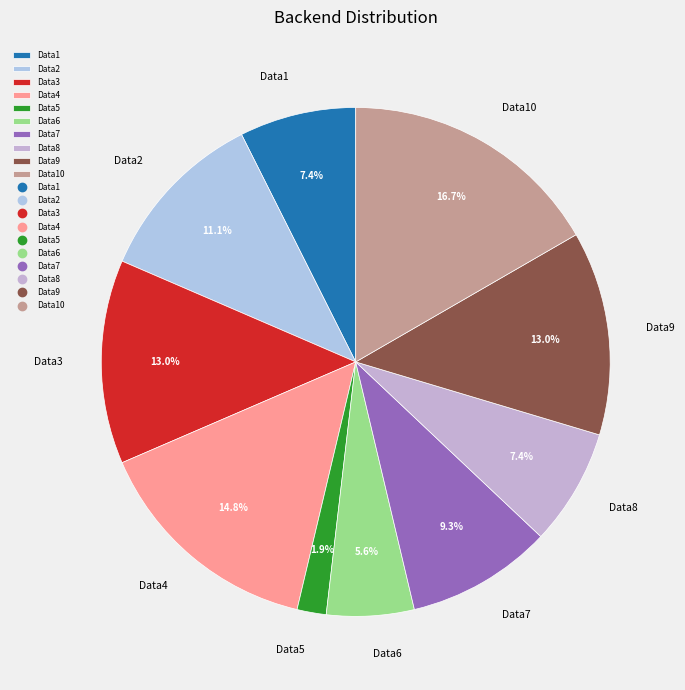

What is the largest slice in the pie chart?

Data10